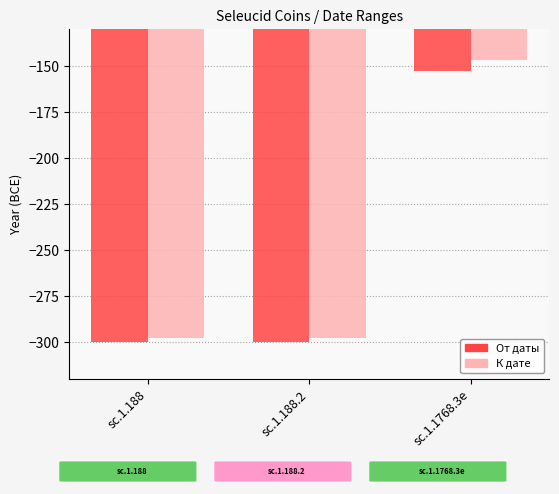

How many values in the От даты series exceed -300?

1